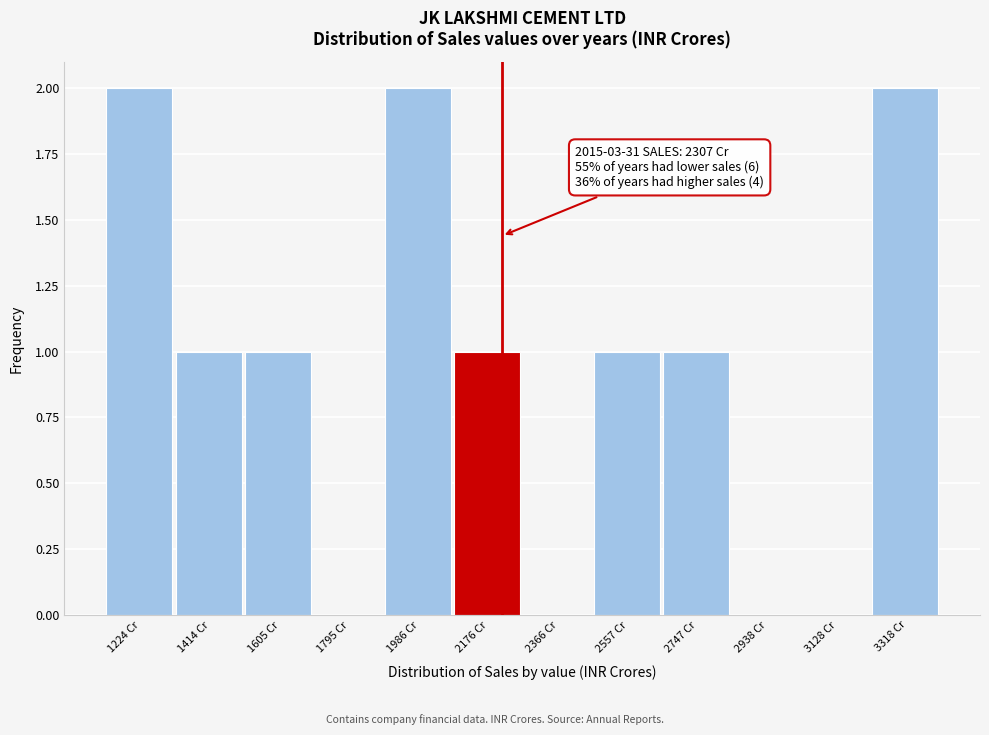

Reading left to right, extract all data points from this chart.

1224 Cr=2	1414 Cr=1	1605 Cr=1	1795 Cr=0	1986 Cr=2	2176 Cr=1	2366 Cr=0	2557 Cr=1	2747 Cr=1	2938 Cr=0	3128 Cr=0	3318 Cr=2